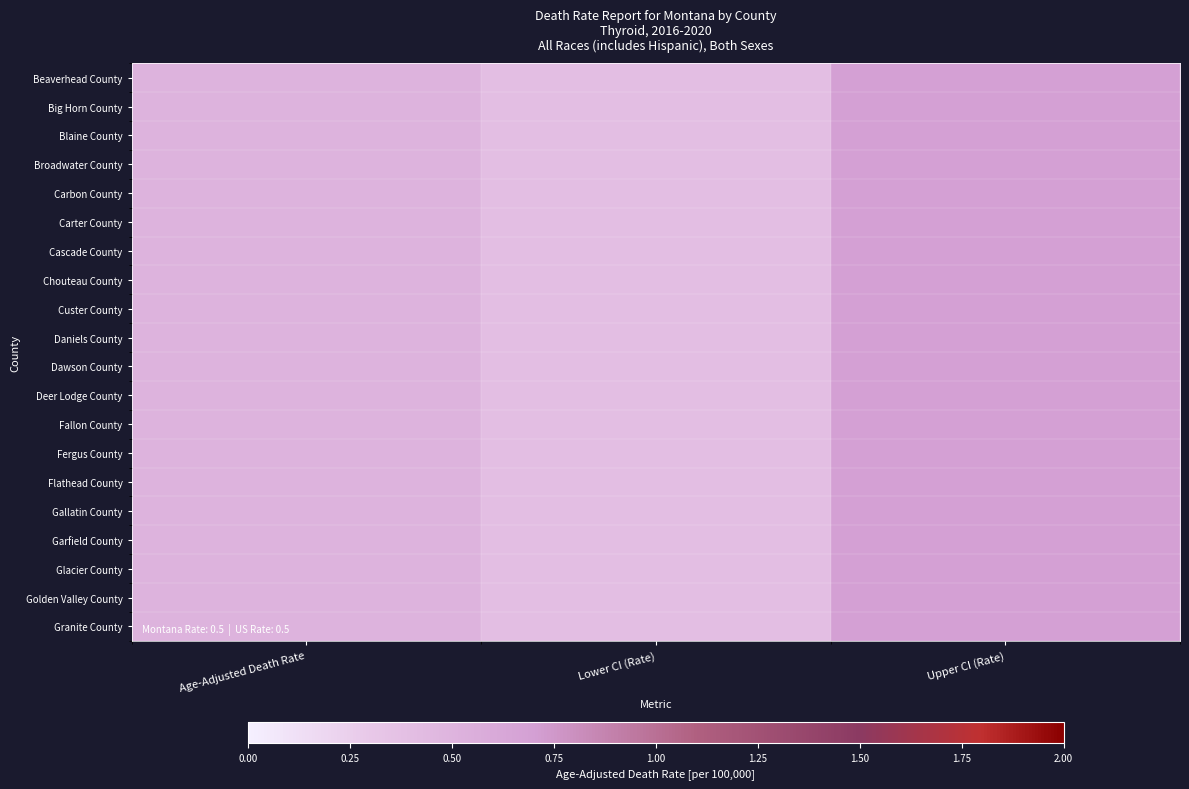

Reading left to right, what are all the values shown in this chart?

Beaverhead County: Age-Adjusted Death Rate=0.5	Lower CI (Rate)=0.4	Upper CI (Rate)=0.7
Big Horn County: Age-Adjusted Death Rate=0.5	Lower CI (Rate)=0.4	Upper CI (Rate)=0.7
Blaine County: Age-Adjusted Death Rate=0.5	Lower CI (Rate)=0.4	Upper CI (Rate)=0.7
Broadwater County: Age-Adjusted Death Rate=0.5	Lower CI (Rate)=0.4	Upper CI (Rate)=0.7
Carbon County: Age-Adjusted Death Rate=0.5	Lower CI (Rate)=0.4	Upper CI (Rate)=0.7
Carter County: Age-Adjusted Death Rate=0.5	Lower CI (Rate)=0.4	Upper CI (Rate)=0.7
Cascade County: Age-Adjusted Death Rate=0.5	Lower CI (Rate)=0.4	Upper CI (Rate)=0.7
Chouteau County: Age-Adjusted Death Rate=0.5	Lower CI (Rate)=0.4	Upper CI (Rate)=0.7
Custer County: Age-Adjusted Death Rate=0.5	Lower CI (Rate)=0.4	Upper CI (Rate)=0.7
Daniels County: Age-Adjusted Death Rate=0.5	Lower CI (Rate)=0.4	Upper CI (Rate)=0.7
Dawson County: Age-Adjusted Death Rate=0.5	Lower CI (Rate)=0.4	Upper CI (Rate)=0.7
Deer Lodge County: Age-Adjusted Death Rate=0.5	Lower CI (Rate)=0.4	Upper CI (Rate)=0.7
Fallon County: Age-Adjusted Death Rate=0.5	Lower CI (Rate)=0.4	Upper CI (Rate)=0.7
Fergus County: Age-Adjusted Death Rate=0.5	Lower CI (Rate)=0.4	Upper CI (Rate)=0.7
Flathead County: Age-Adjusted Death Rate=0.5	Lower CI (Rate)=0.4	Upper CI (Rate)=0.7
Gallatin County: Age-Adjusted Death Rate=0.5	Lower CI (Rate)=0.4	Upper CI (Rate)=0.7
Garfield County: Age-Adjusted Death Rate=0.5	Lower CI (Rate)=0.4	Upper CI (Rate)=0.7
Glacier County: Age-Adjusted Death Rate=0.5	Lower CI (Rate)=0.4	Upper CI (Rate)=0.7
Golden Valley County: Age-Adjusted Death Rate=0.5	Lower CI (Rate)=0.4	Upper CI (Rate)=0.7
Granite County: Age-Adjusted Death Rate=0.5	Lower CI (Rate)=0.4	Upper CI (Rate)=0.7